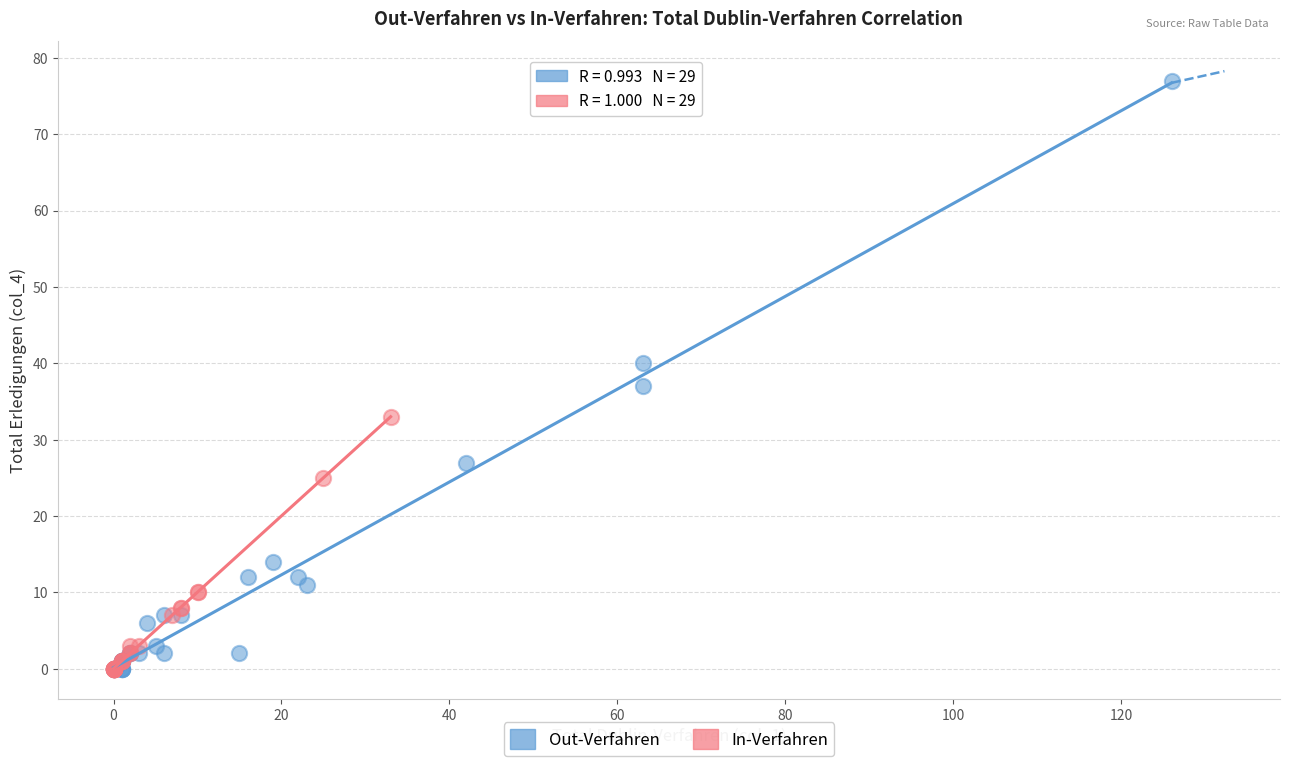

Which series has the widest spread of Y values?

Out-Verfahren